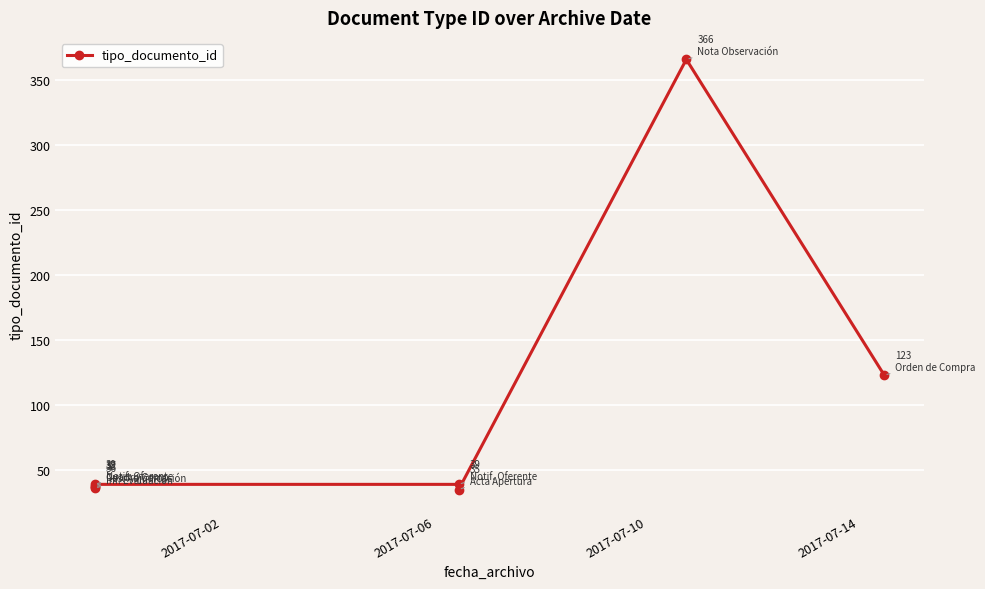

How many points are lower than both their immediate neighbors (excluding endpoints)?

2